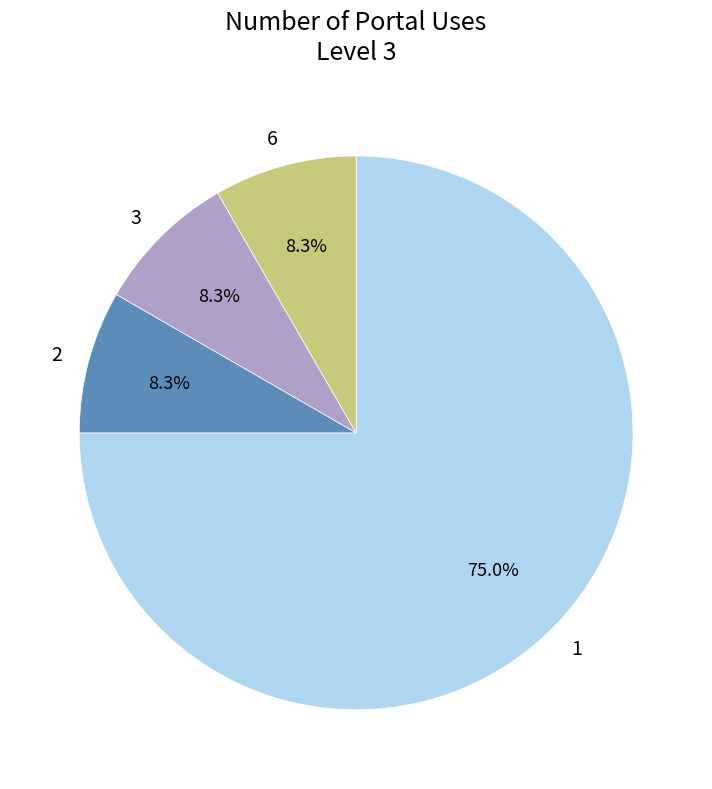

Which slice is the largest?

1